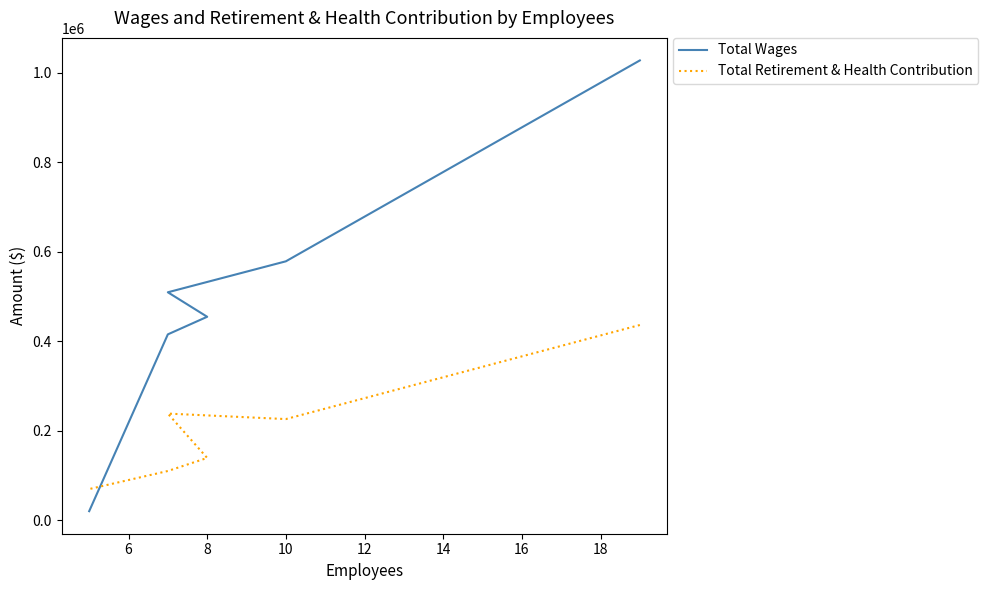

The Total Retirement & Health Contribution series shows 420972 at 8. True or false?

False